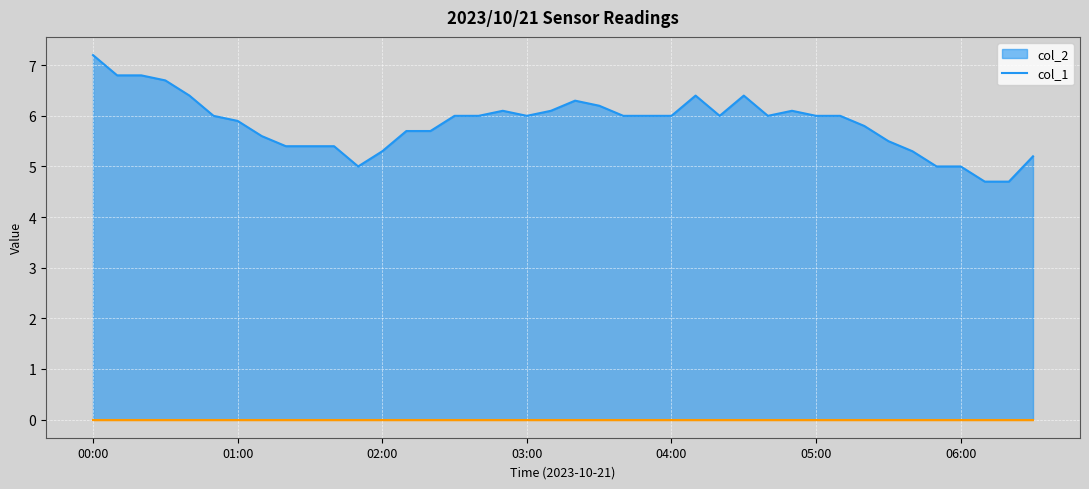

What is the value of the 4th point from the left?

6.7